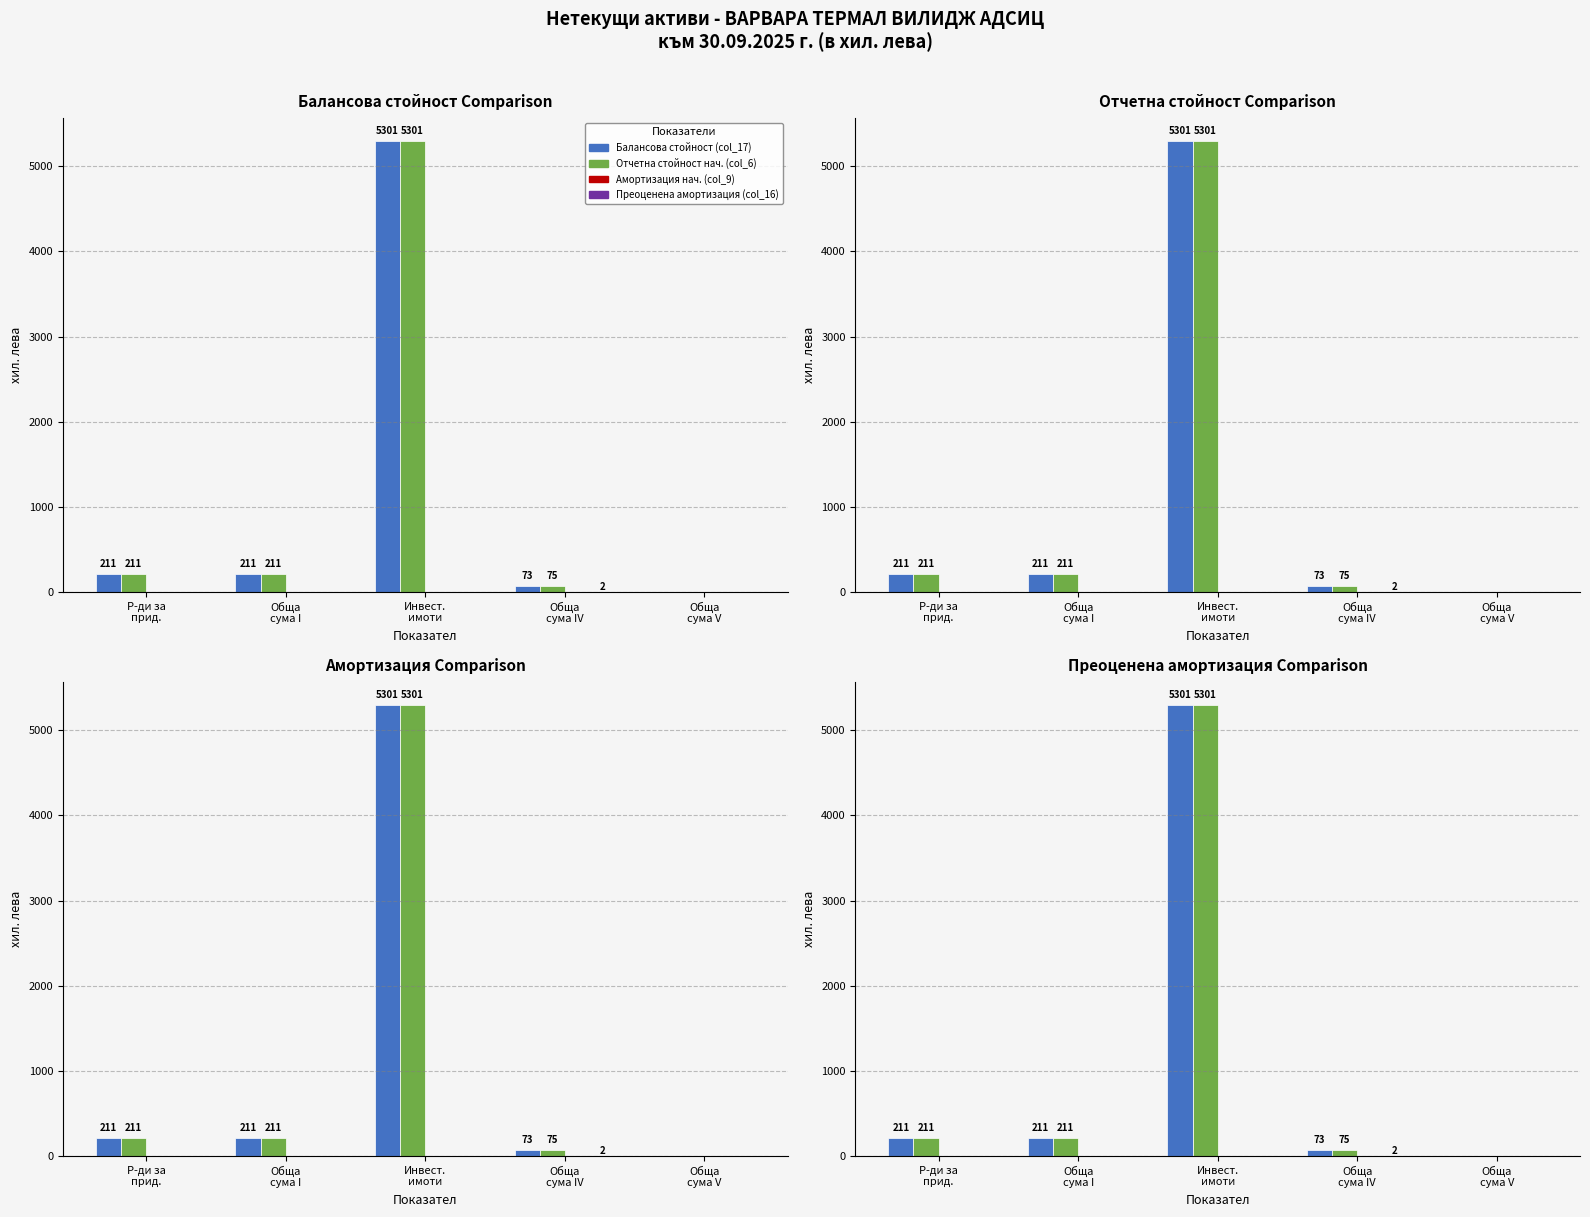

Reading left to right, what are all the values shown in this chart?

Балансова стойност (col_17): 211	211	5301	73	0
Отчетна стойност нач. (col_6): 211	211	5301	75	0
Амортизация нач. (col_9): 0	0	0	0	0
Преоценена амортизация (col_16): 0	0	0	2	0